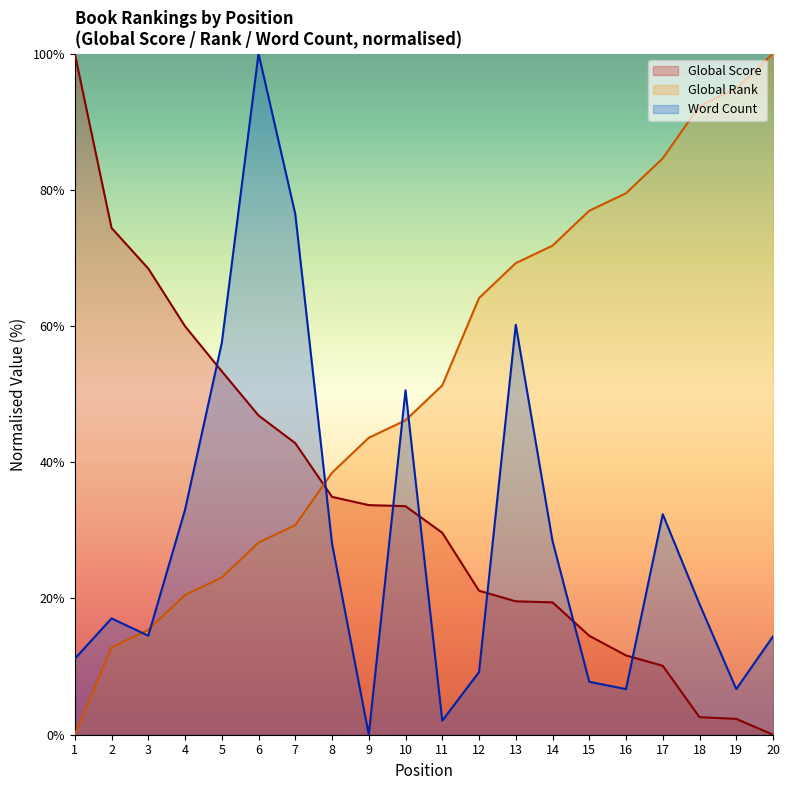

What is the sum of all Global Score (line) values?

679.0